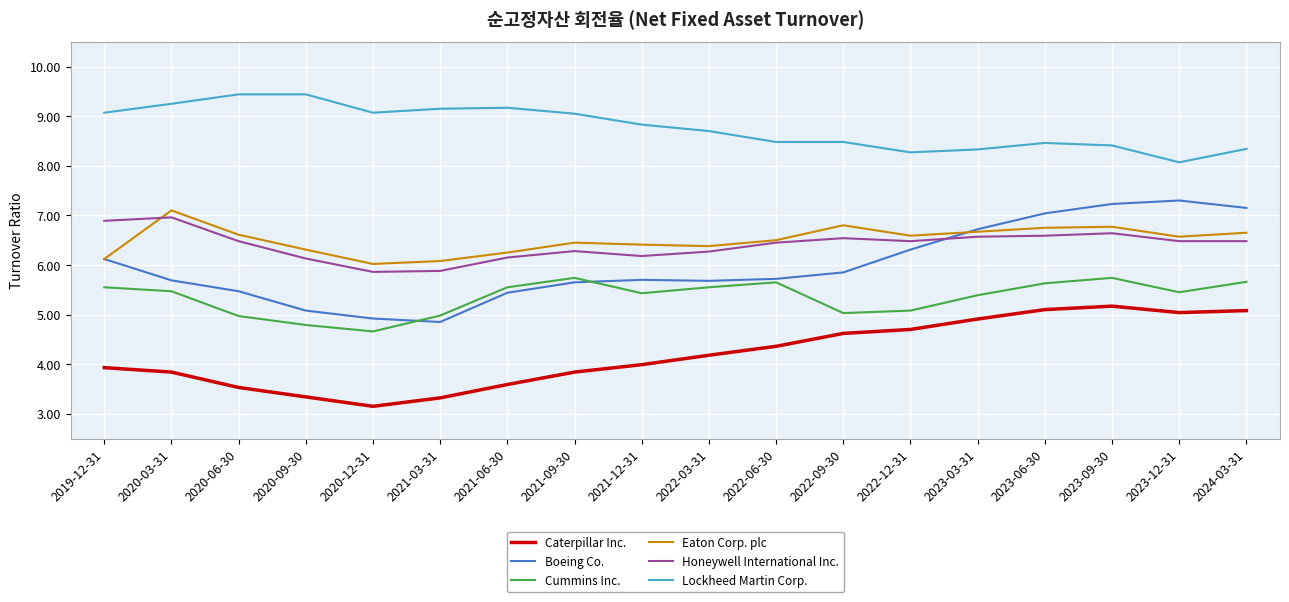

What position from the right is 2020-09-30?

15